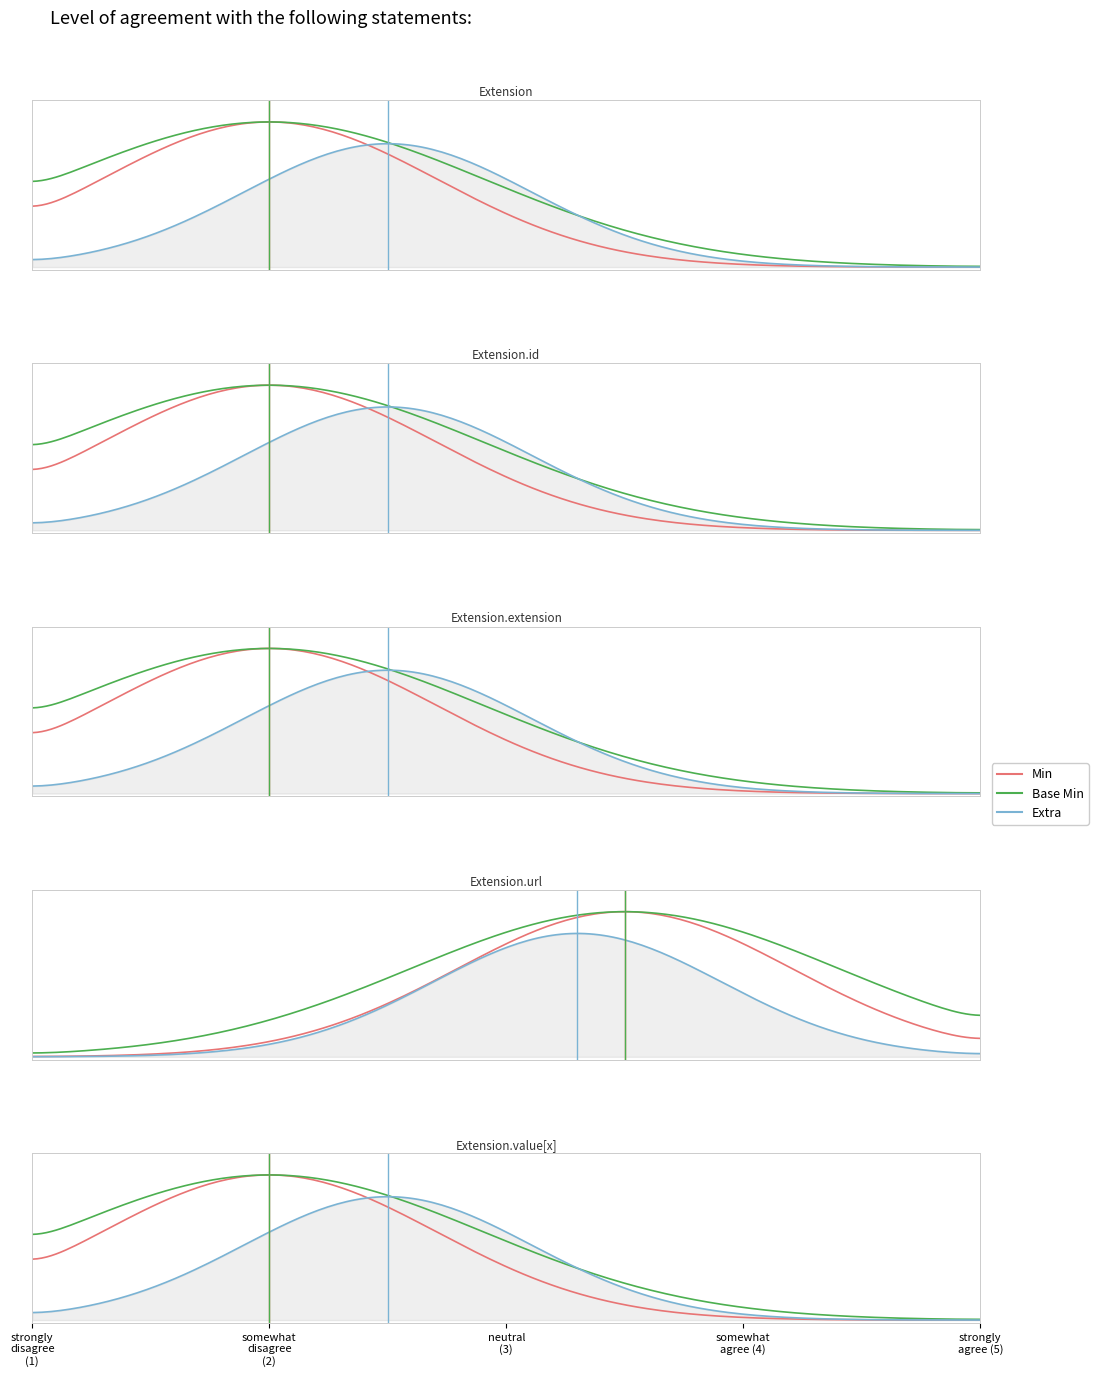

Is the value of Min at Extension.value[x] greater than the value of Base Min at Extension.extension?

No